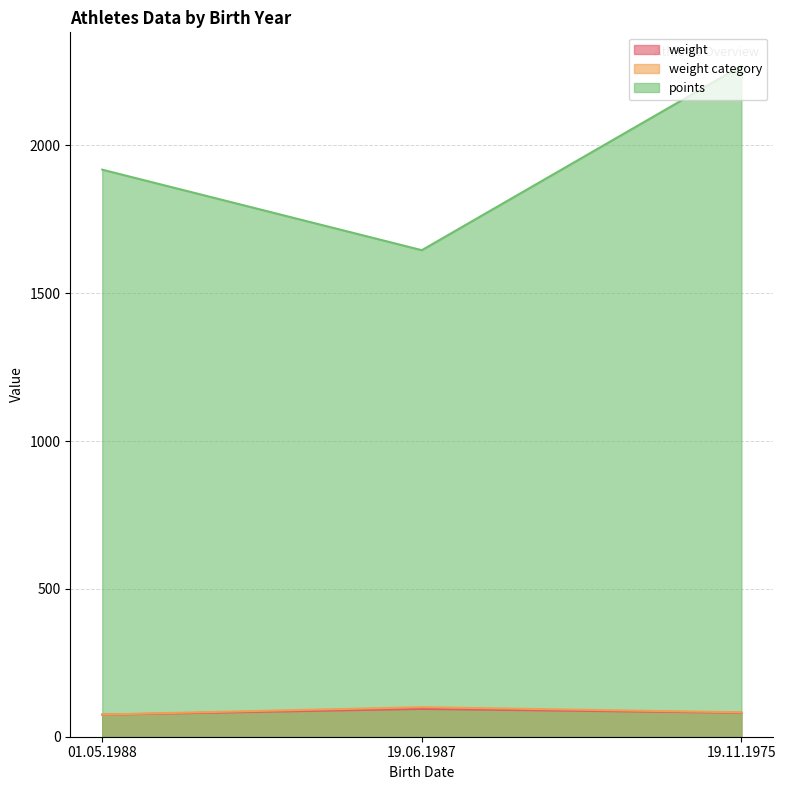

Reading left to right, what are all the values shown in this chart?

weight: 01.05.1988=74.6	19.06.1987=94.2	19.11.1975=81.1
weight category: 01.05.1988=75.0	19.06.1987=100.0	19.11.1975=82.5
points: 01.05.1988=1918.2	19.06.1987=1645.8	19.11.1975=2269.3